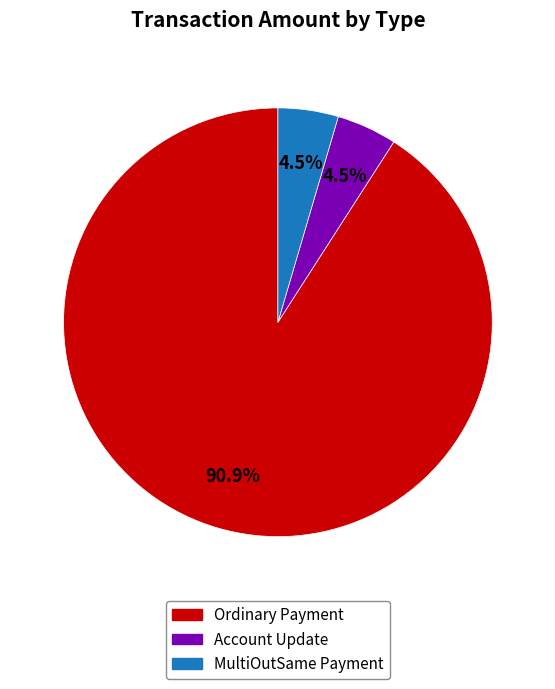

Is there a majority slice in this chart?

Yes